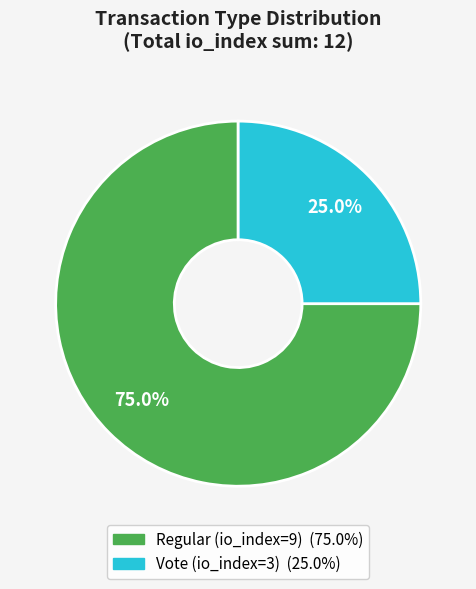

Between Regular (io_index=9) and Vote (io_index=3), which is larger?

Regular (io_index=9)